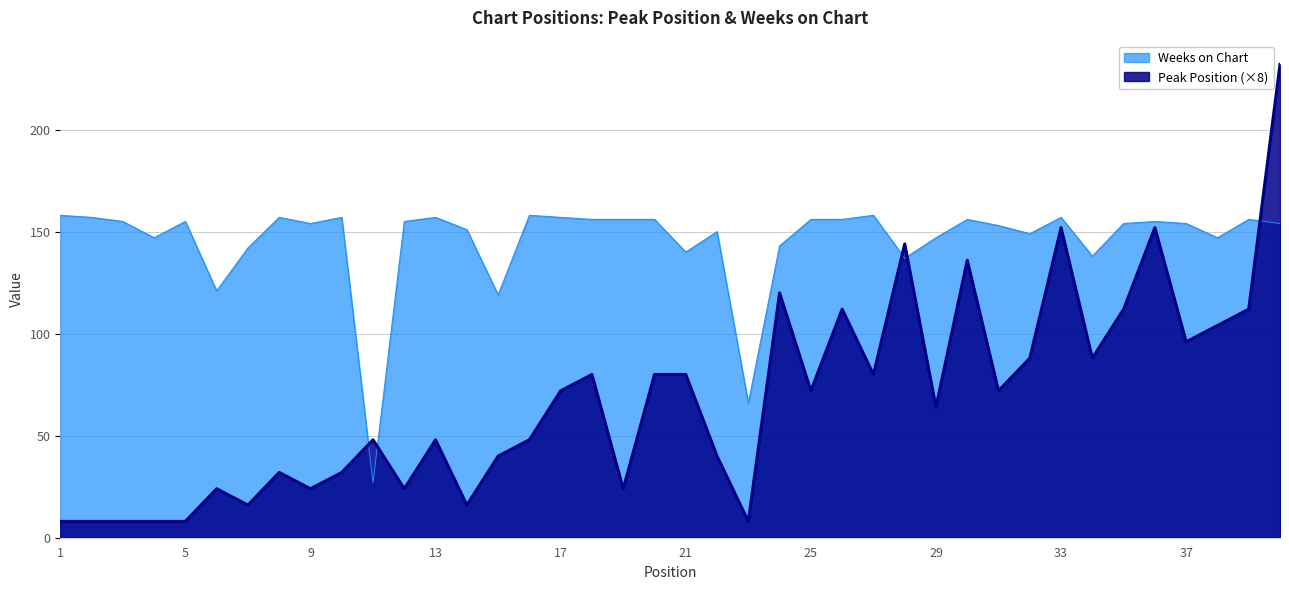

What is the difference between the maximum and minimum values in the Peak Position series?

224